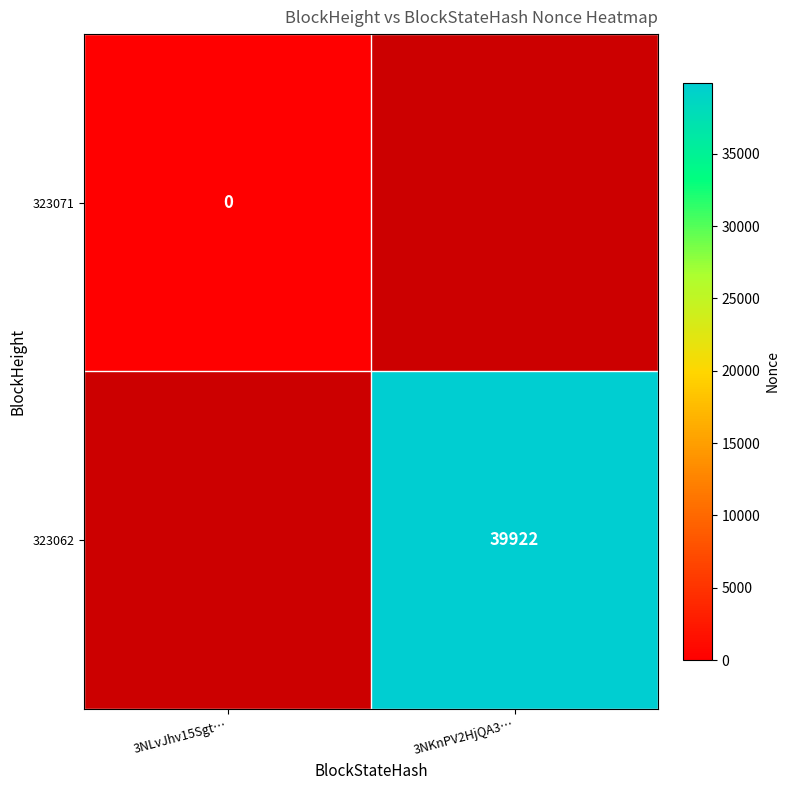

Is the value of 323071 at 3NLvJhv15Sgt… greater than the value of 323062 at 3NKnPV2HjQA3…?

No